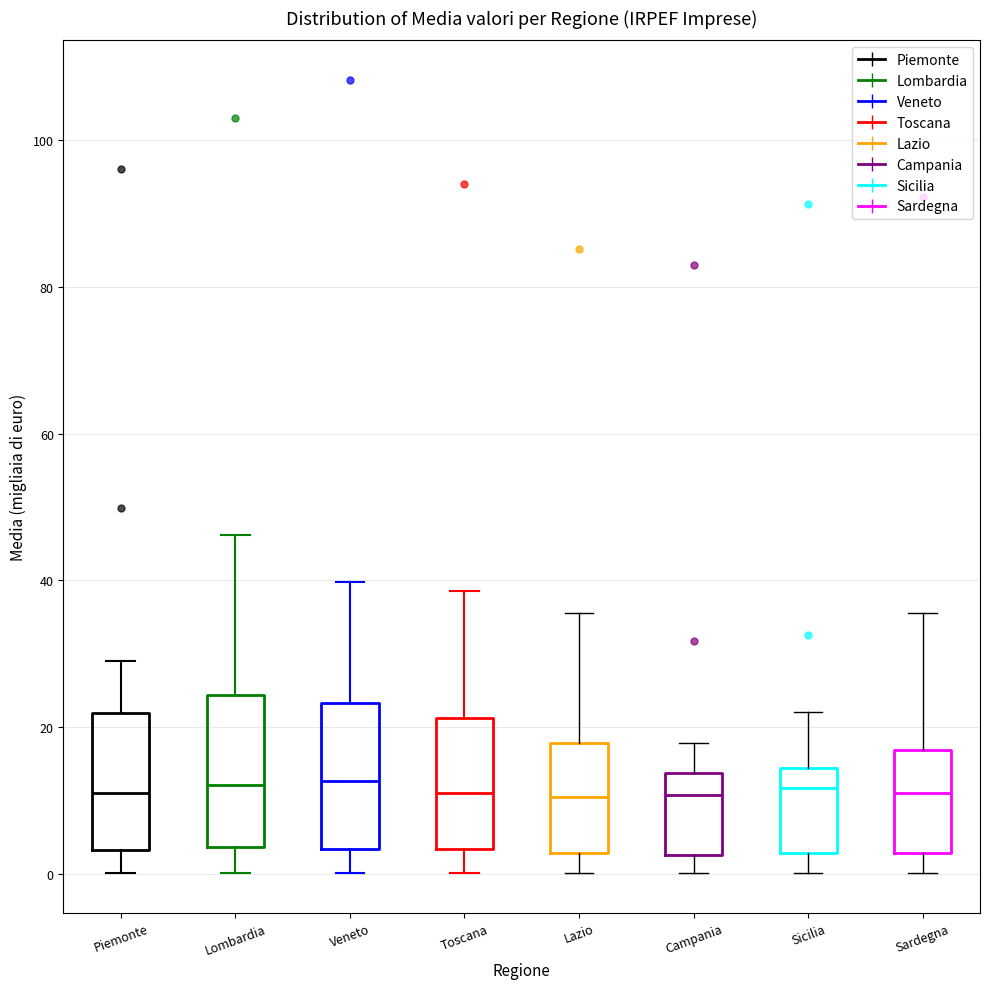

Reading left to right, transcribe this box plot: for each box, give where its median line is, the range the box spans, and where its two whiskers end, as read against the y-axis. The values are not printed on the chart, so give them approximately, as read against the axis.

Piemonte: median 12, box 4 to 22, whiskers 0 to 30
Lombardia: median 12, box 4 to 24, whiskers 0 to 46
Veneto: median 12, box 4 to 24, whiskers 0 to 40
Toscana: median 12, box 4 to 22, whiskers 0 to 38
Lazio: median 10, box 2 to 18, whiskers 0 to 36
Campania: median 10, box 2 to 14, whiskers 0 to 18
Sicilia: median 12, box 2 to 14, whiskers 0 to 22
Sardegna: median 10, box 2 to 16, whiskers 0 to 36